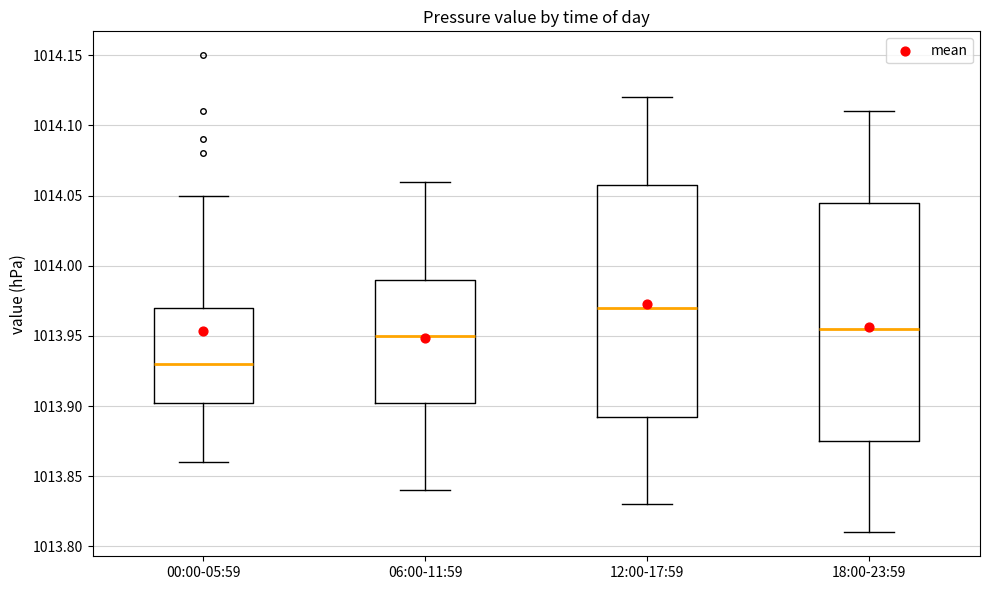

Which box's median line is the highest?

12:00-17:59